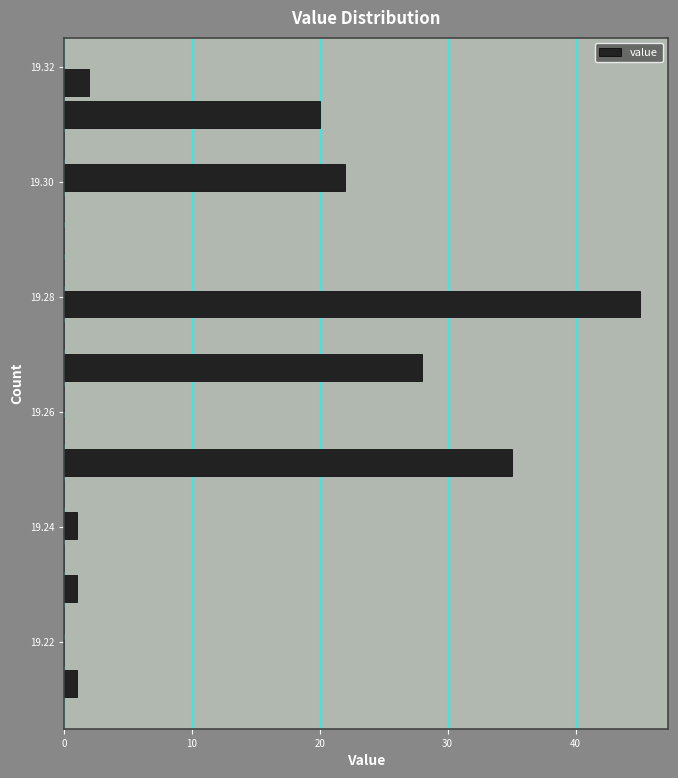

Around what value on the y-axis is the longest bar? Give the approximate position of its centre, as read against the axis.

19.278